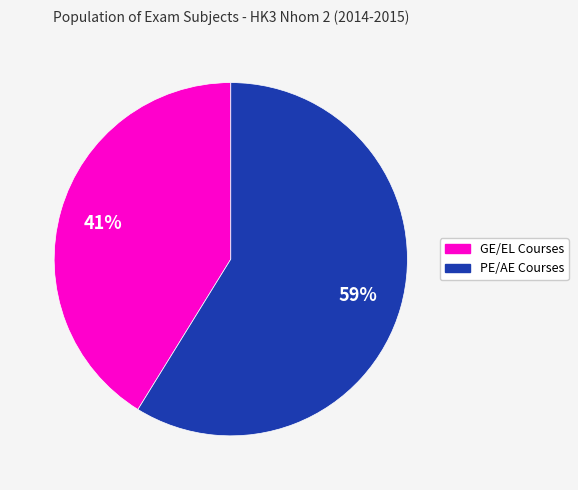

Does any single category account for the majority?

Yes